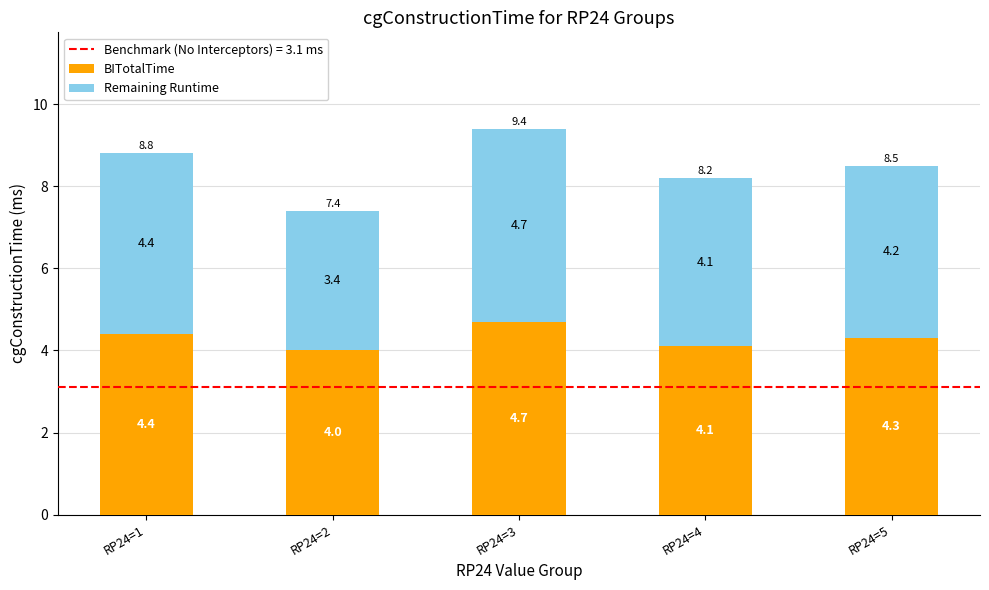

At which label is BITotalTime closest to 4?

RP24=2